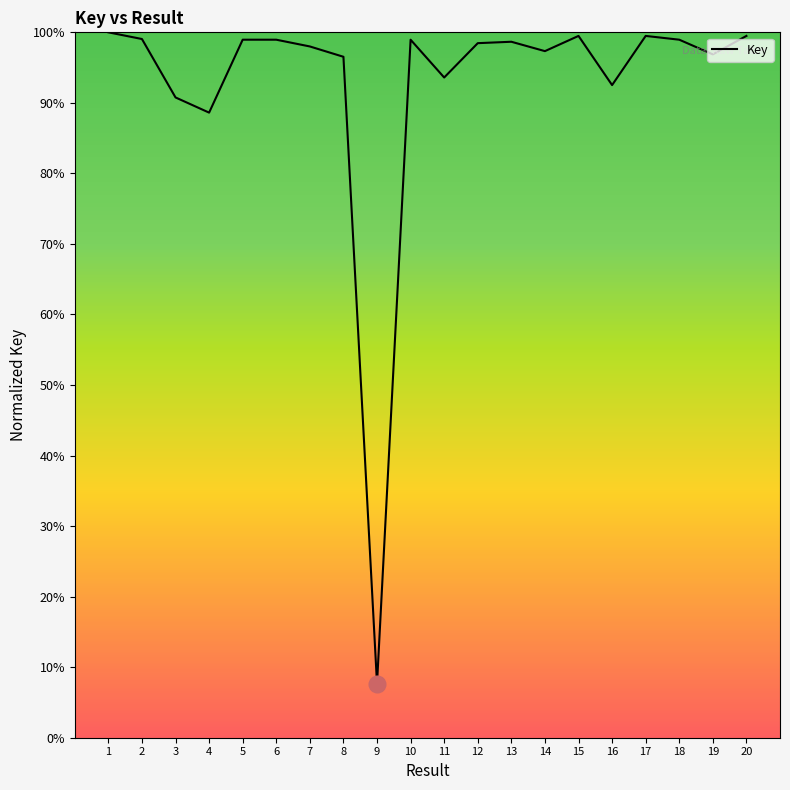

At which category does the chart reach its peak across all series?

1